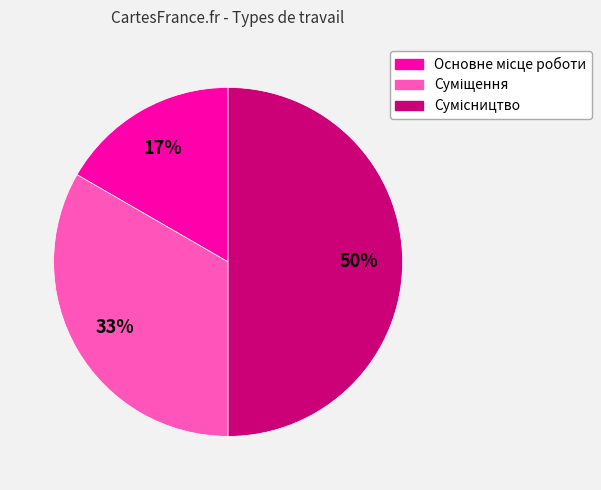

To the nearest percent, what is the difference between the largest and smallest slice percentages?

33%